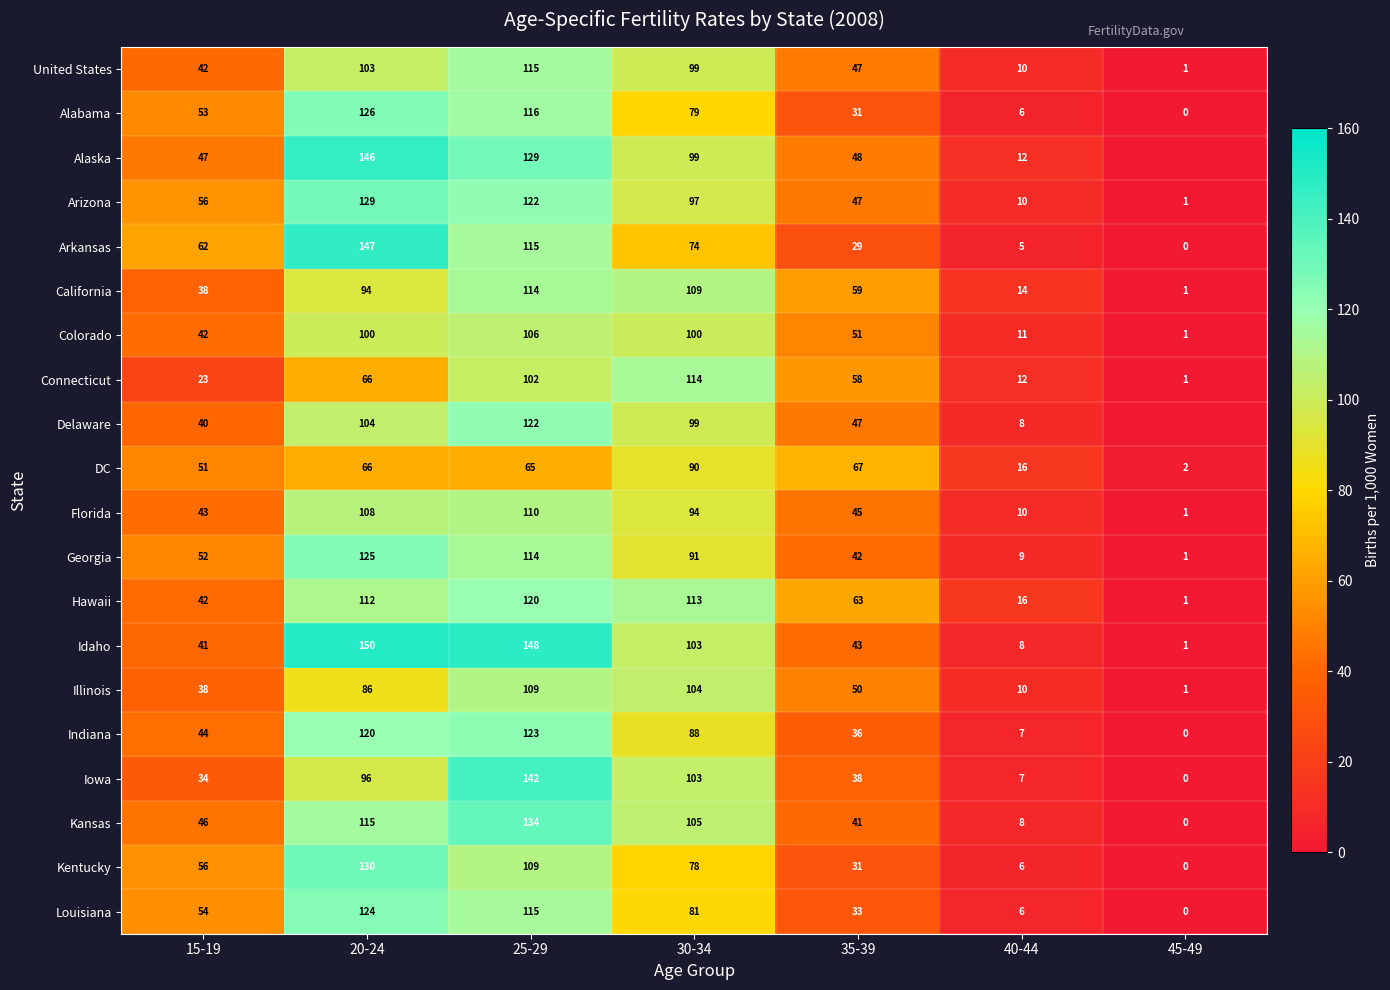

Which has a higher value, 25-29 or 30-34?

25-29